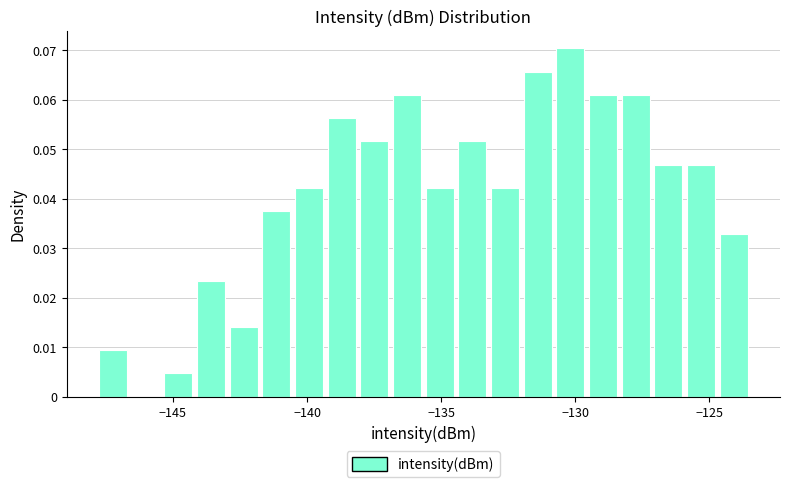

Read against the x-axis, roughly where is the centre of the tallest bar?

-130.0